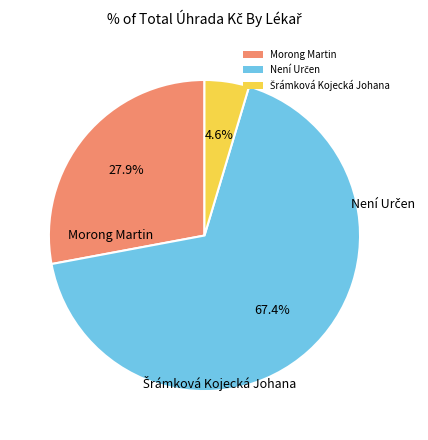

What portion of the pie excludes Morong Martin?

72.1%